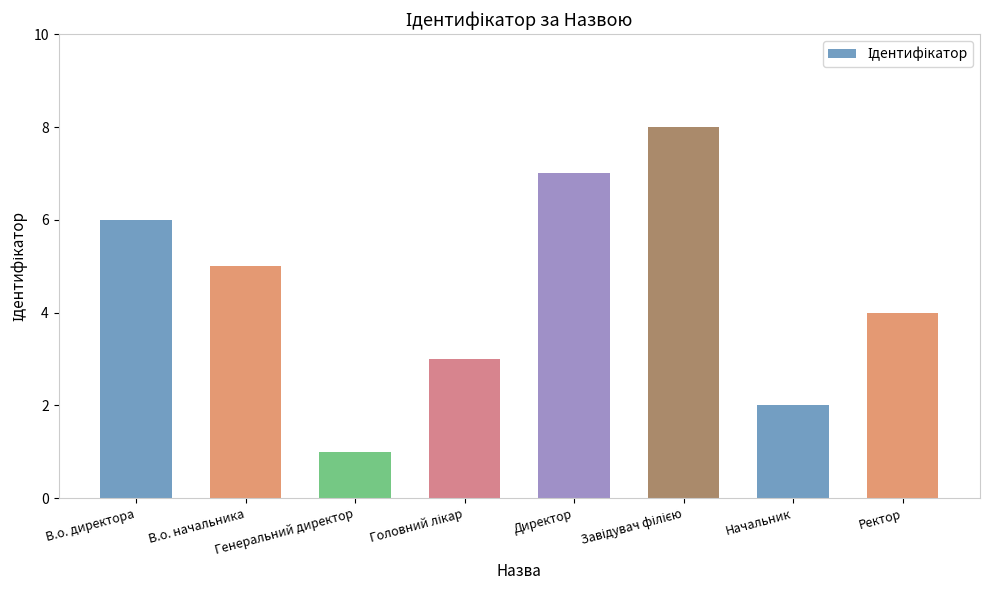

What is the maximum value shown in the chart?

8